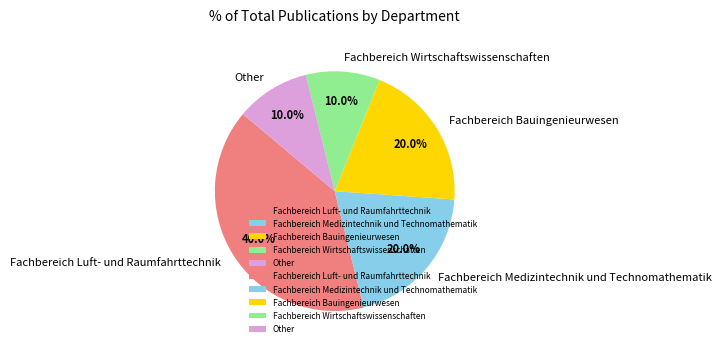

How much of the chart is everything except Fachbereich Bauingenieurwesen?

80.0%